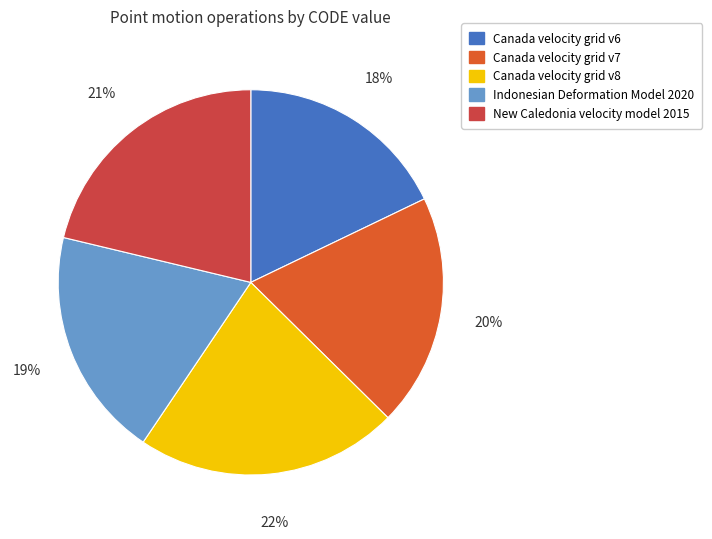

How many segments does this pie chart have?

5